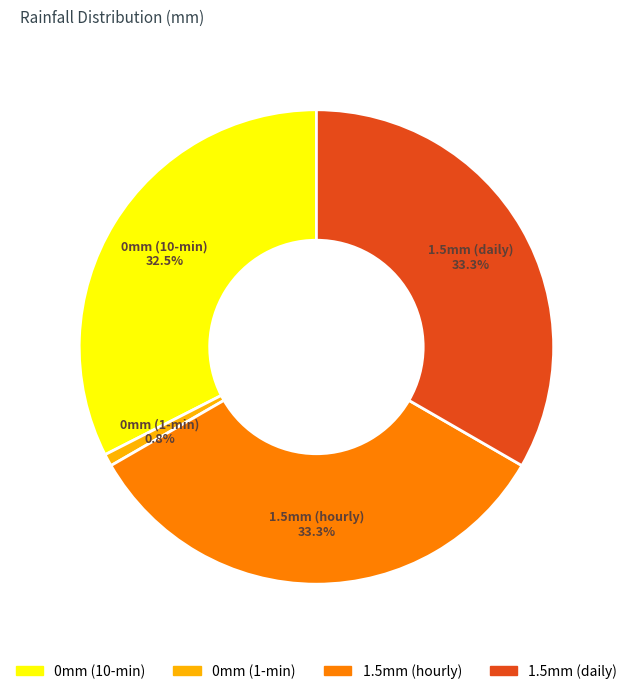

Is there any slice that represents more than half of the pie?

No